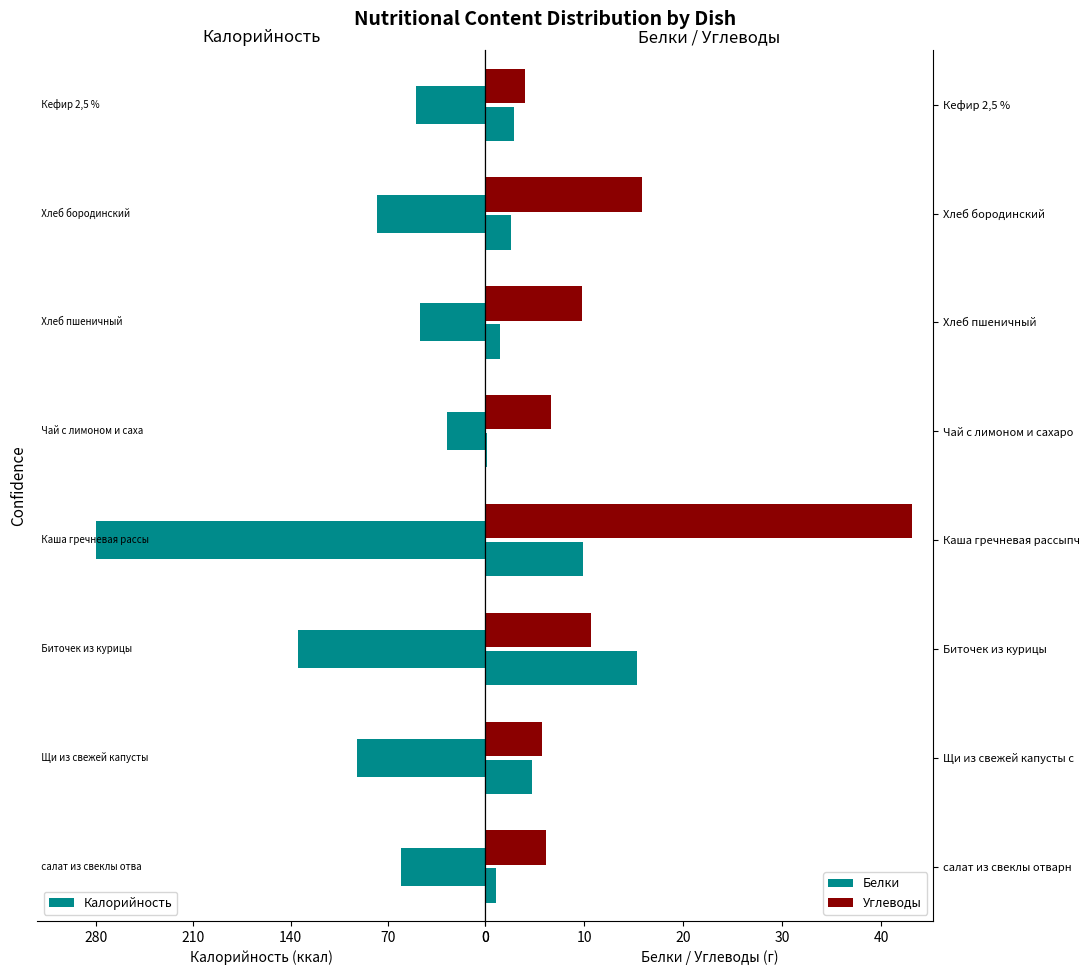

What is the lowest value of the Белки series?

0.2